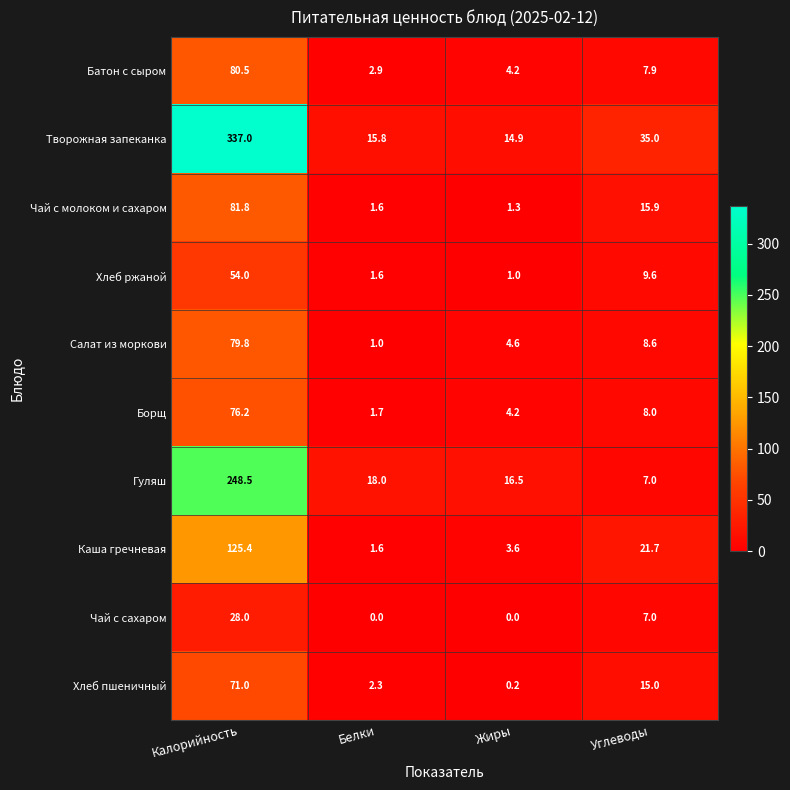

Which series has the widest spread of values?

Творожная запеканка